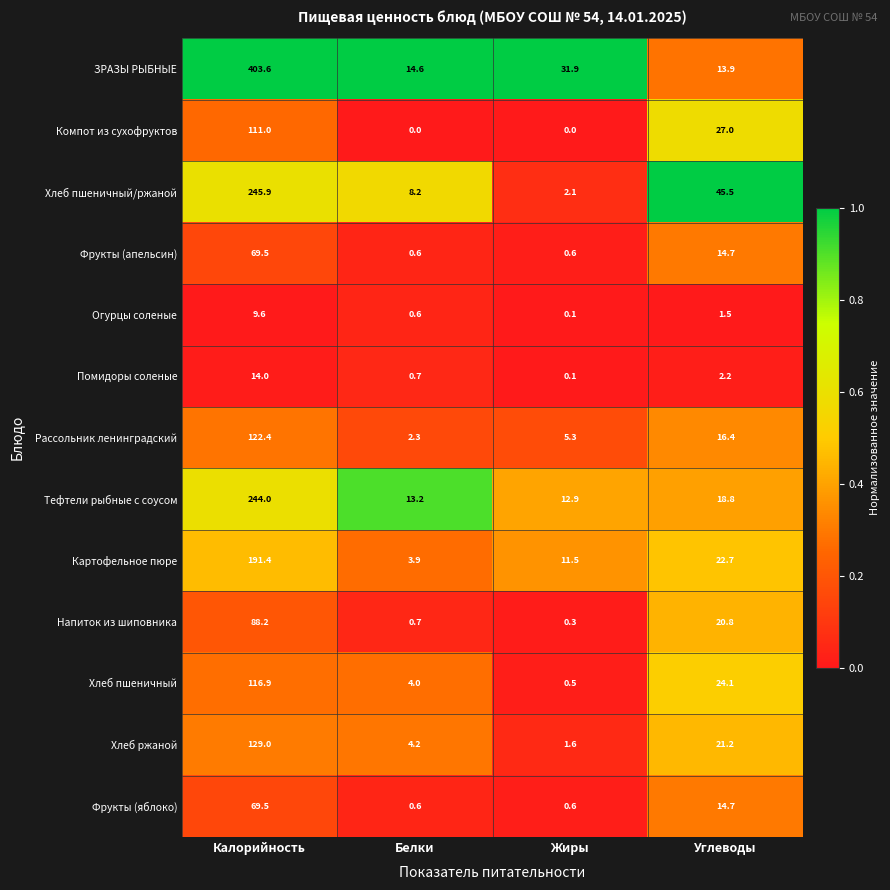

True or false: Напиток из шиповника has a value of 0.7 at Белки.

True